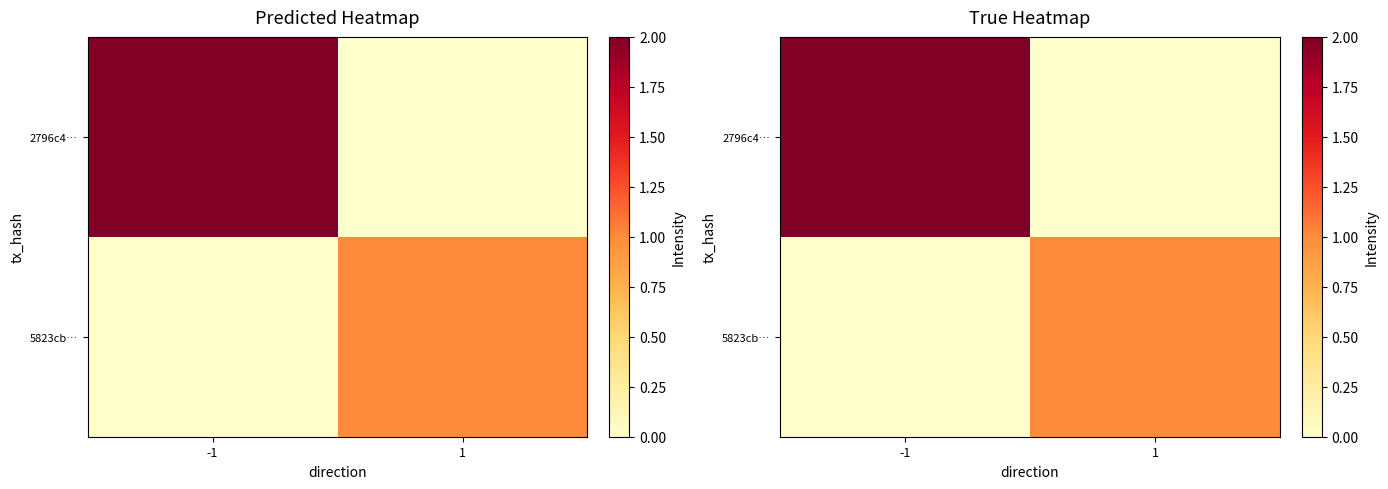

The 2796c4… series shows 3 at -1. True or false?

False